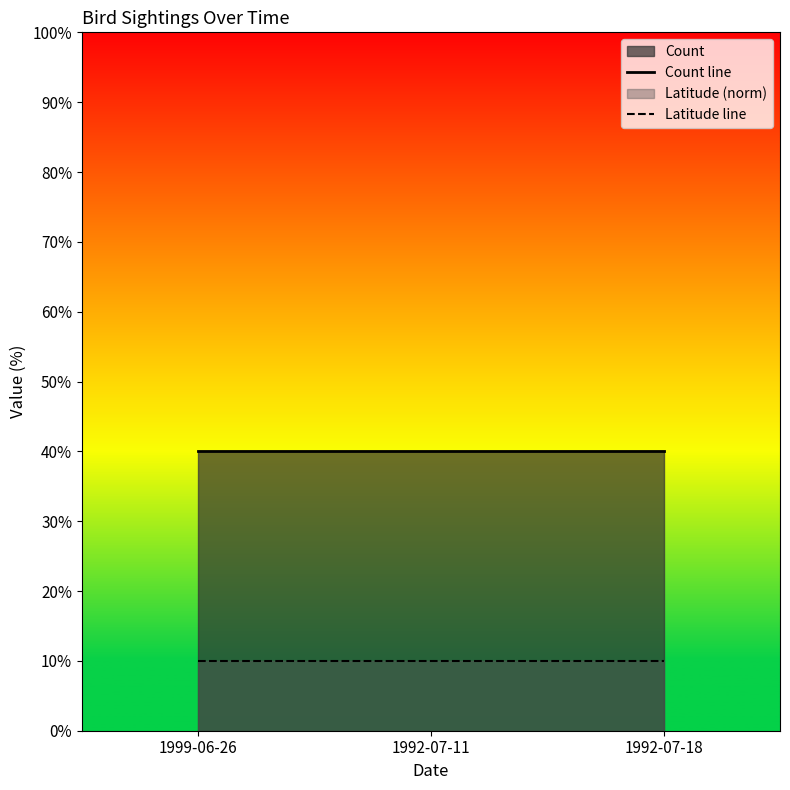

Which series has the widest spread of values?

Count line